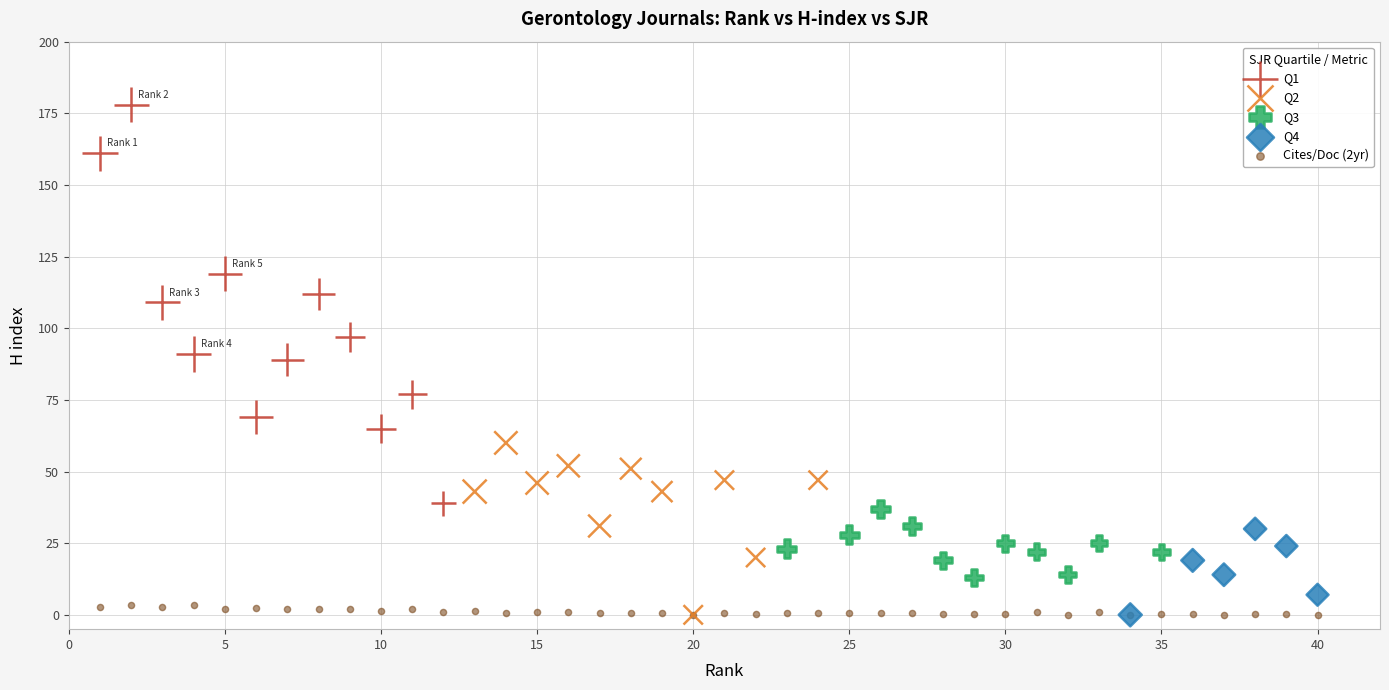

Which series has the largest Y range (max minus min)?

Q1